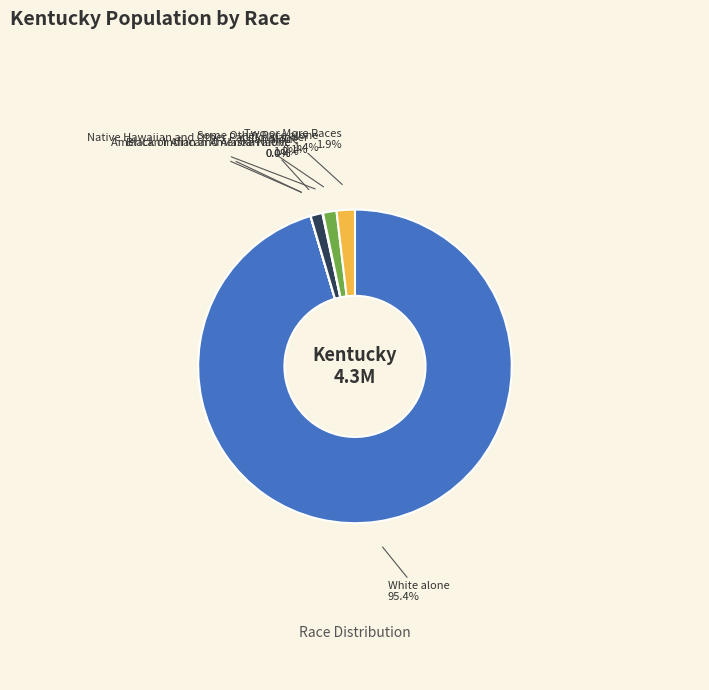

Does any single category account for the majority?

Yes